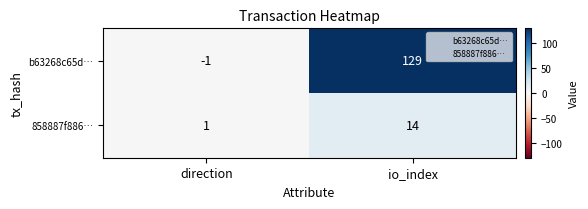

Which series has the widest spread of values?

b63268c65d…